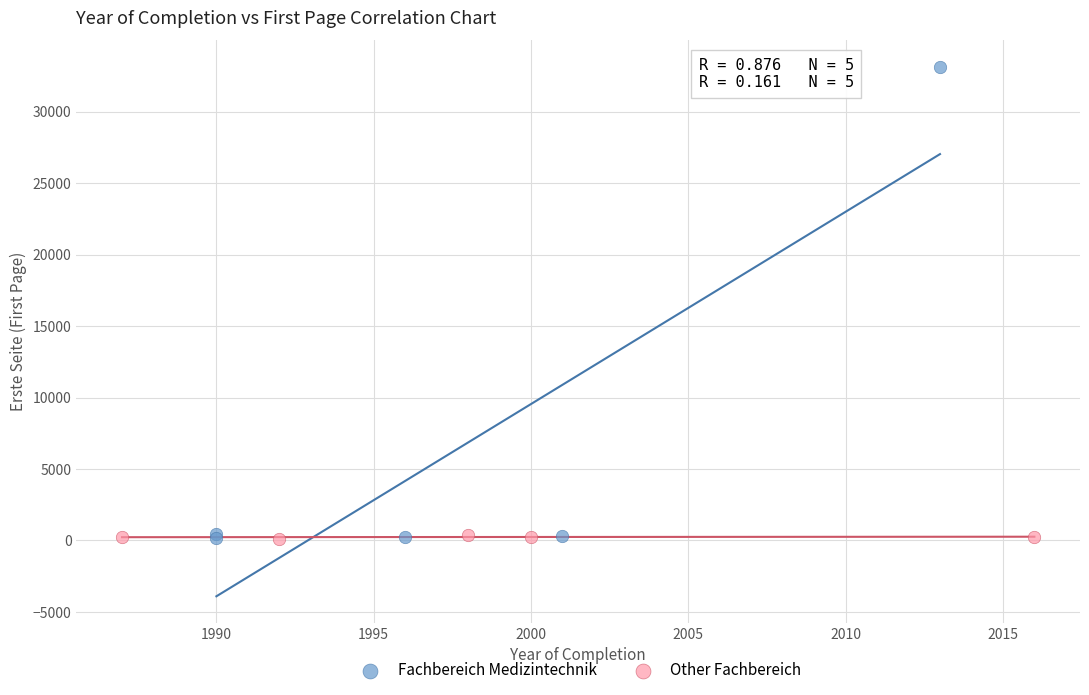

Which series has the largest Y range (max minus min)?

Fachbereich Medizintechnik